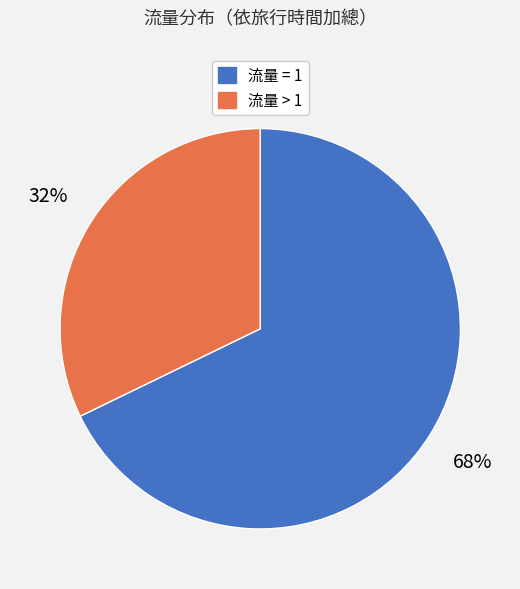

To the nearest percent, what is the difference between the largest and smallest slice percentages?

36%